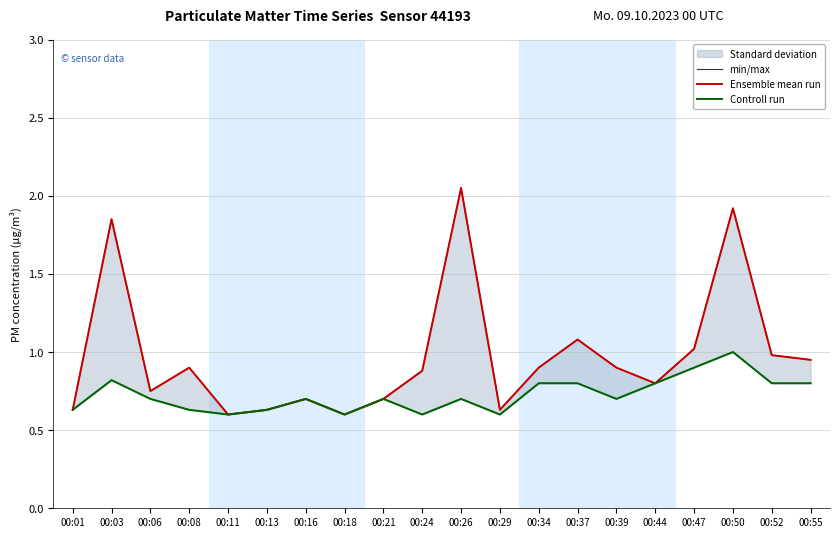

Reading left to right, list all the values displayed in this chart.

min/max: 0.6	1.9	0.8	0.9	0.6	0.6	0.7	0.6	0.7	0.9	2.0	0.6	0.9	1.1	0.9	0.8	1.0	1.9	1.0	0.9
Ensemble mean run: 0.6	1.9	0.8	0.9	0.6	0.6	0.7	0.6	0.7	0.9	2.0	0.6	0.9	1.1	0.9	0.8	1.0	1.9	1.0	0.9
Controll run: 0.6	0.8	0.7	0.6	0.6	0.6	0.7	0.6	0.7	0.6	0.7	0.6	0.8	0.8	0.7	0.8	0.9	1.0	0.8	0.8